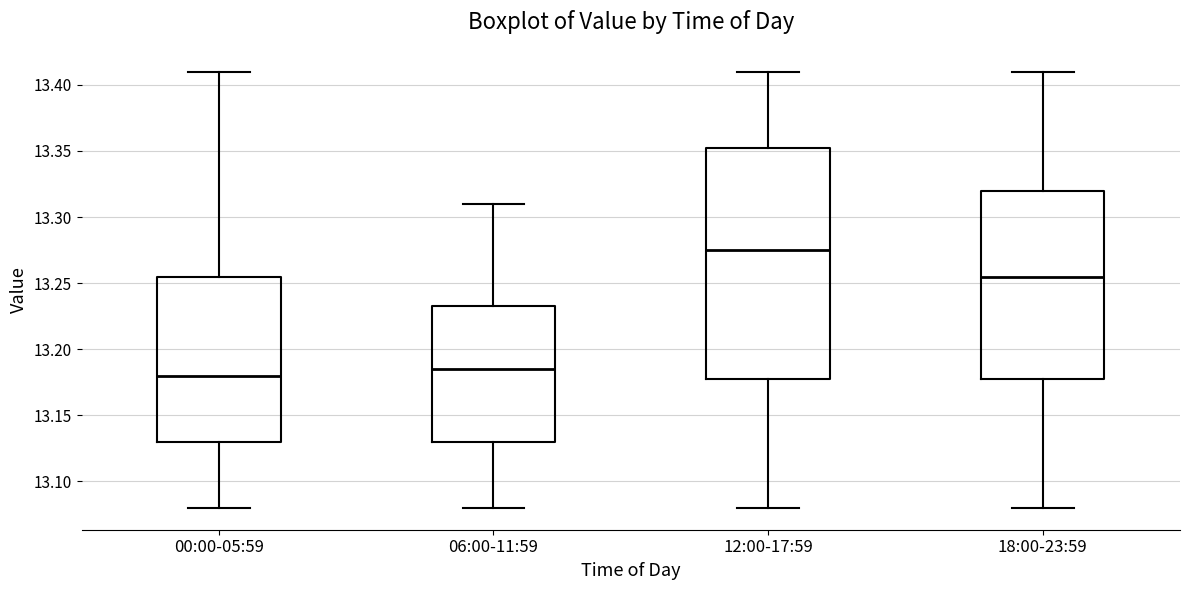

Which box is the tallest, from its lower edge to its upper edge?

12:00-17:59